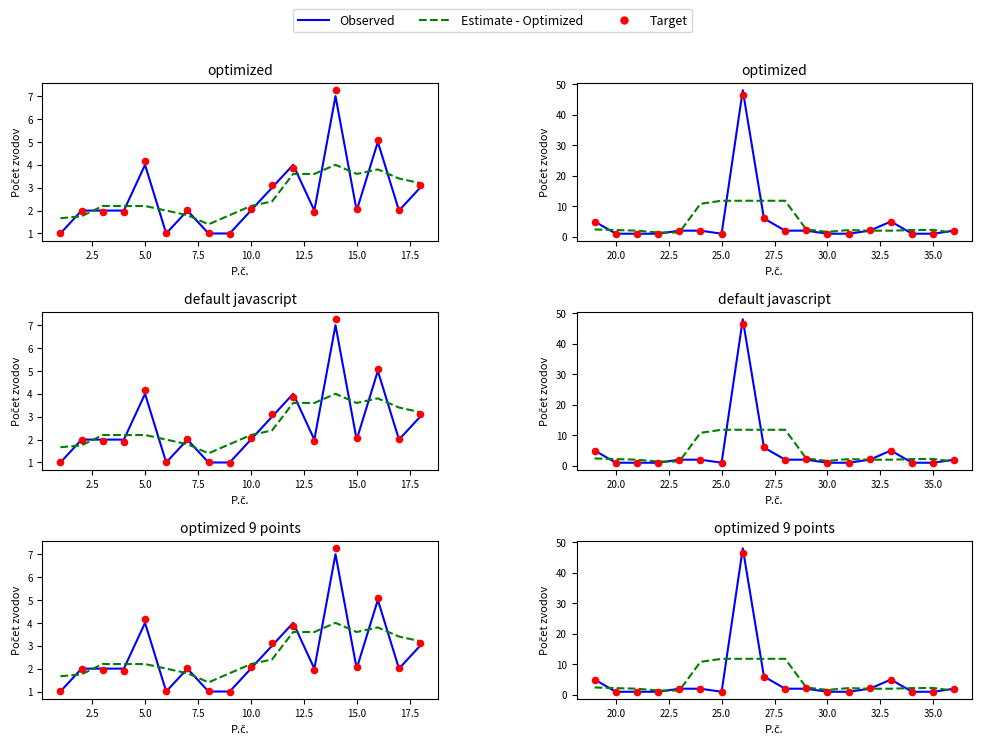

Which series has the widest spread of Y values?

Observed